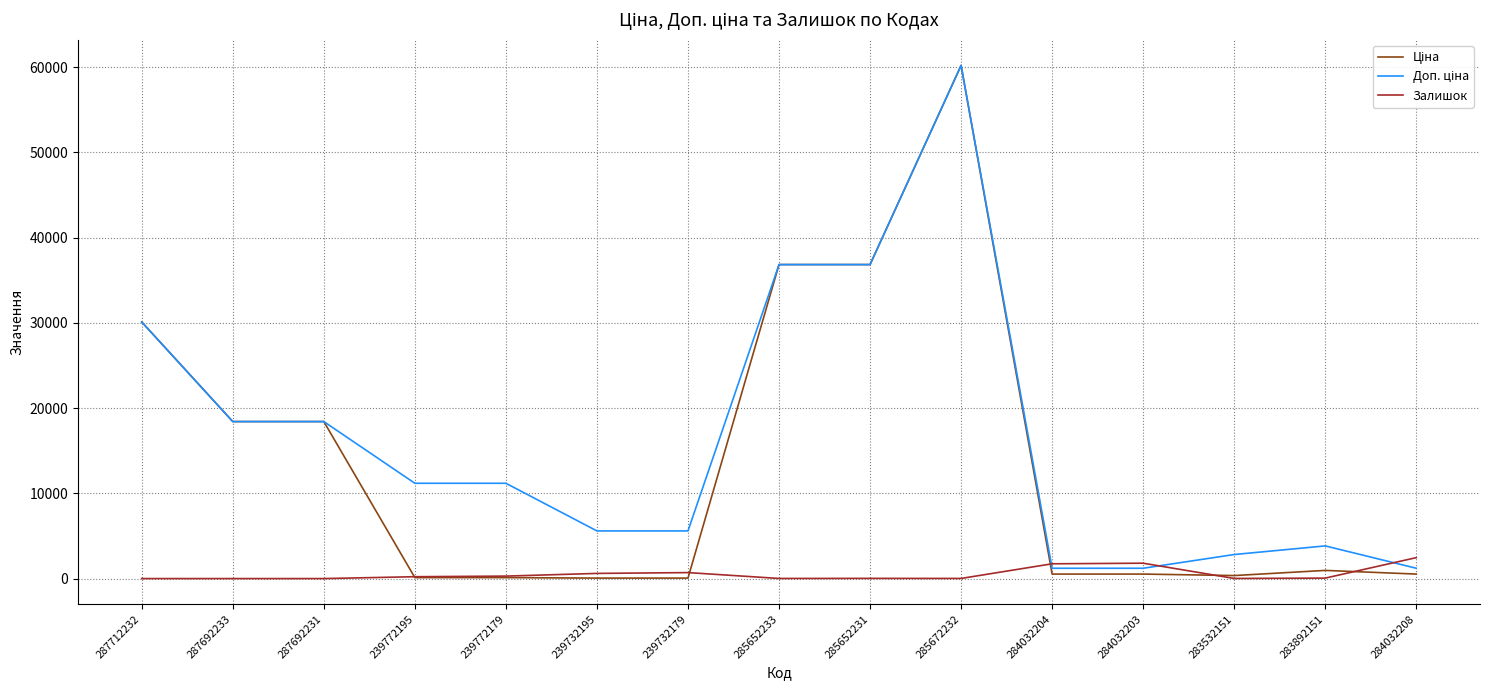

What is the total value across all series at 287692233?

36841.7